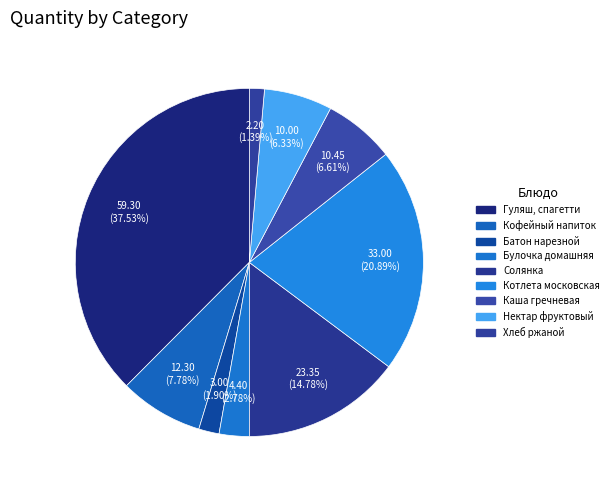

Is there a majority slice in this chart?

No